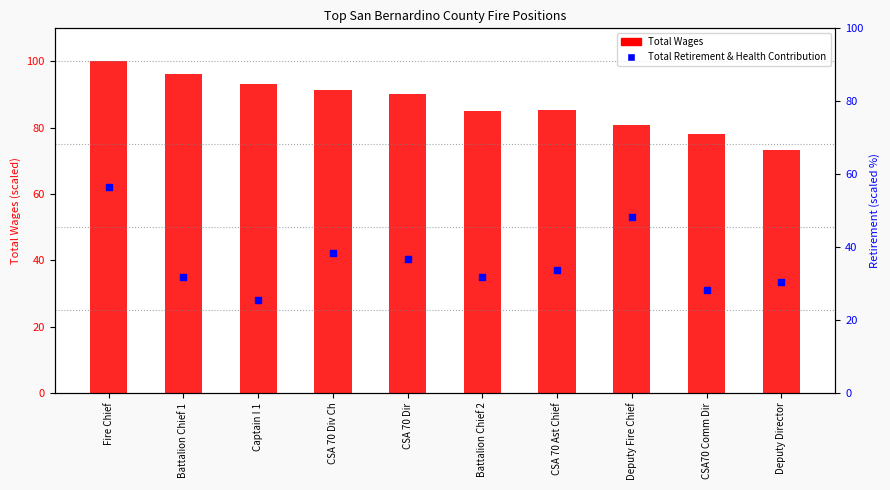

Is the value of Total Retirement & Health Contribution at CSA 70 Div Ch greater than the value of Total Wages at Fire Chief?

No